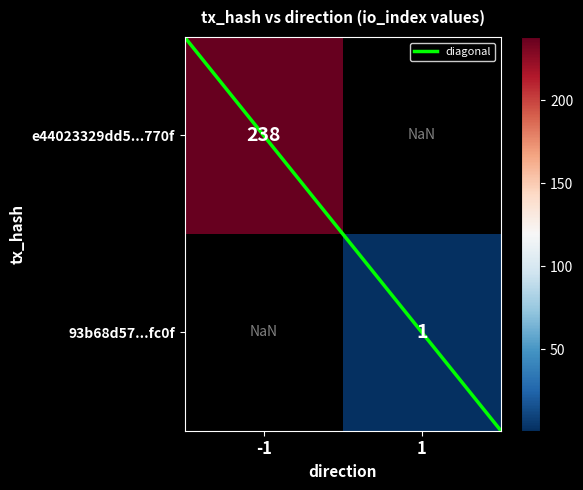

The value of diagonal at 1 is 2.1. True or false?

False